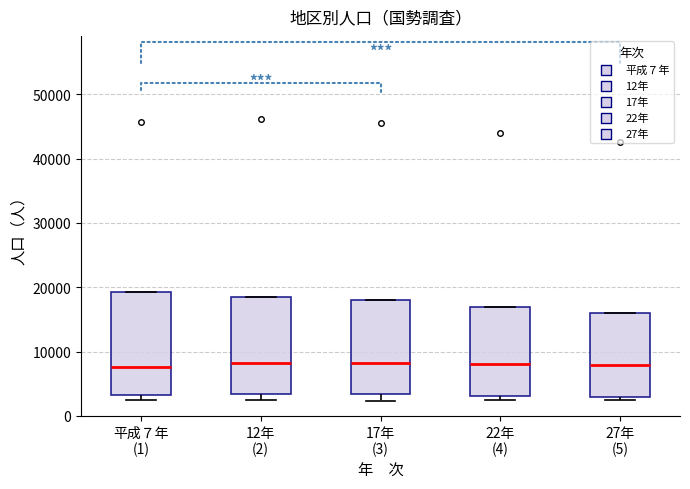

Reading left to right, transcribe this box plot: for each box, give where its median line is, the range the box spans, and where its two whiskers end, as read against the y-axis. The values are not printed on the chart, so give them approximately, as read against the axis.

平成７年 (1): median 8000, box 3000 to 19000, whiskers 3000 (just below the box's lower edge) to 19000
12年 (2): median 8000, box 3000 to 18000, whiskers 2000 to 18000
17年 (3): median 8000, box 3000 to 18000, whiskers 2000 to 18000
22年 (4): median 8000, box 3000 to 17000, whiskers 3000 (just below the box's lower edge) to 17000
27年 (5): median 8000, box 3000 to 16000, whiskers 2000 to 16000